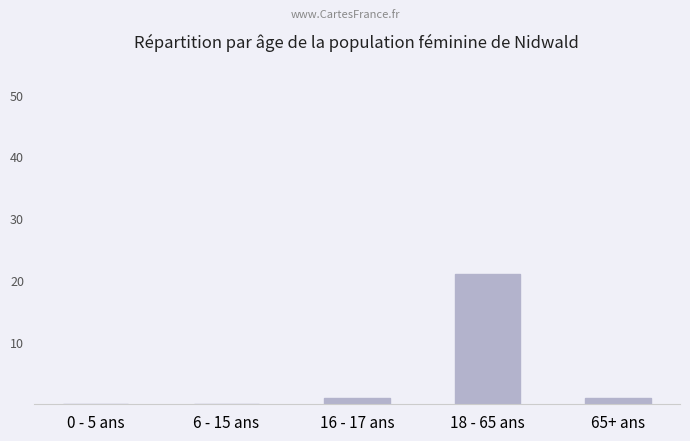

The chart shows a value of 0 at 6 - 15 ans. True or false?

True